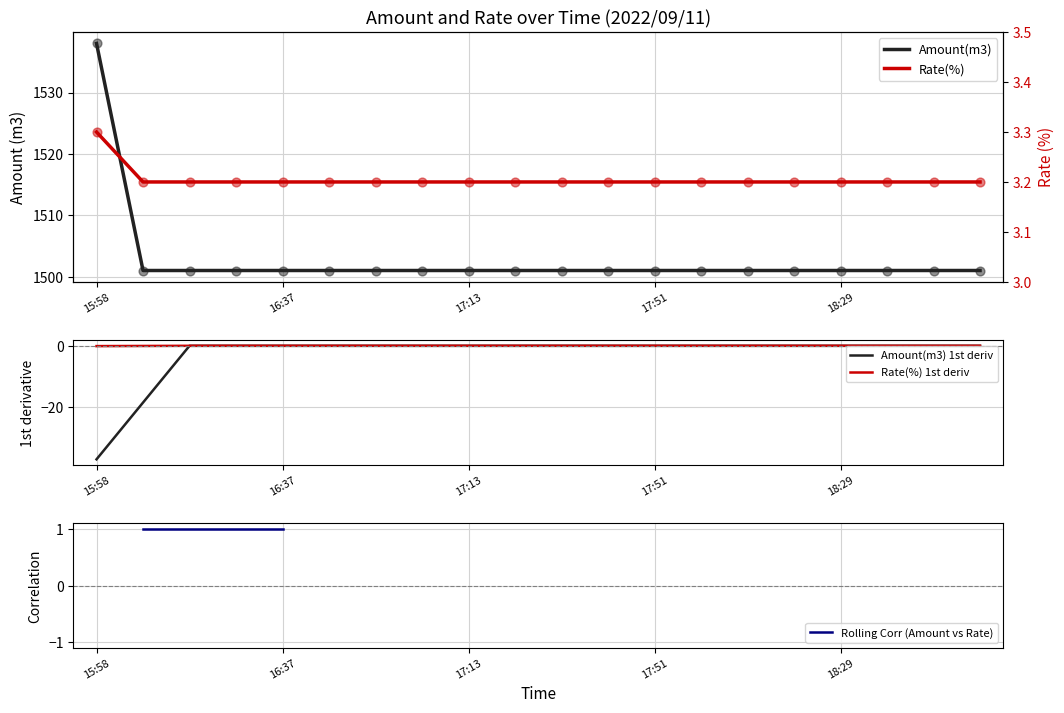

Which series reaches the maximum Y coordinate?

Amount(m3)